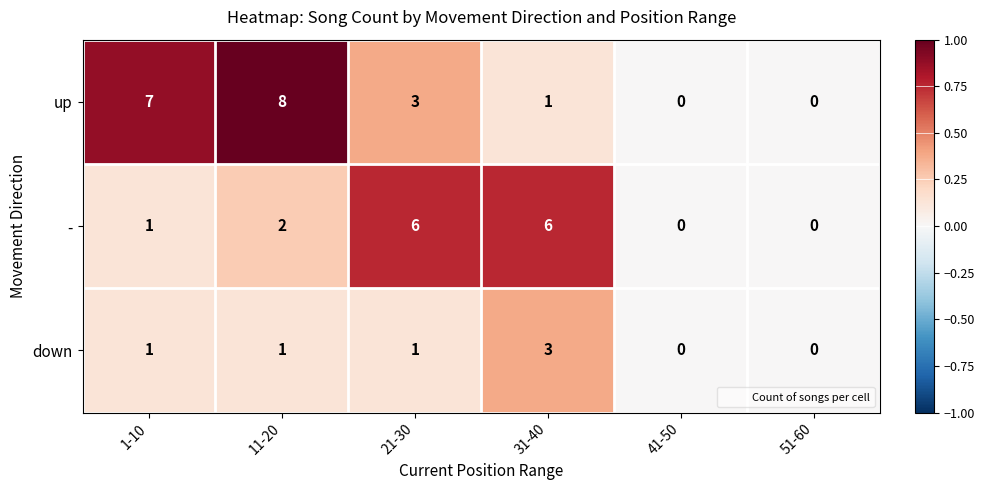

Rank the series by their average value, from highest to lowest.

up, -, down